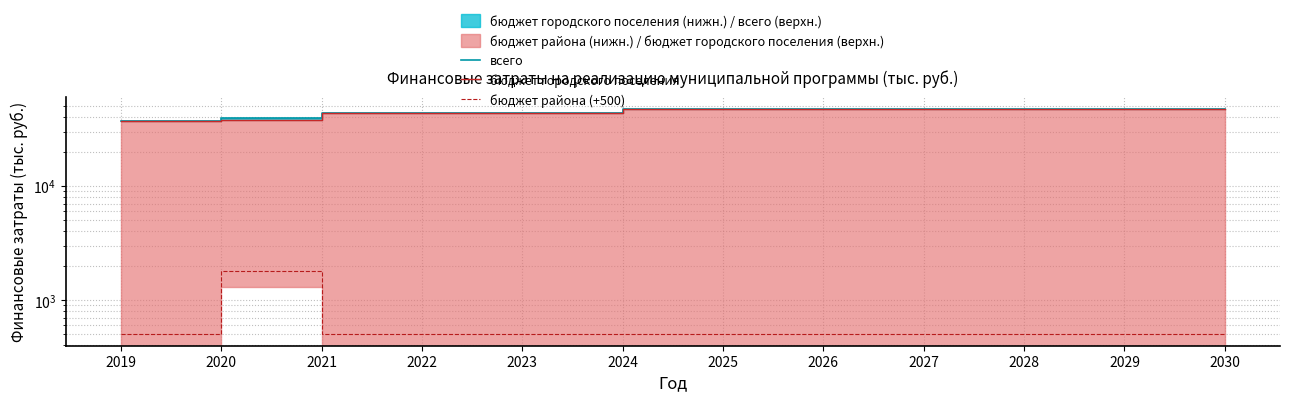

List the series in order of their peak value, highest first.

всего, бюджет городского поселения, бюджет района (+500)